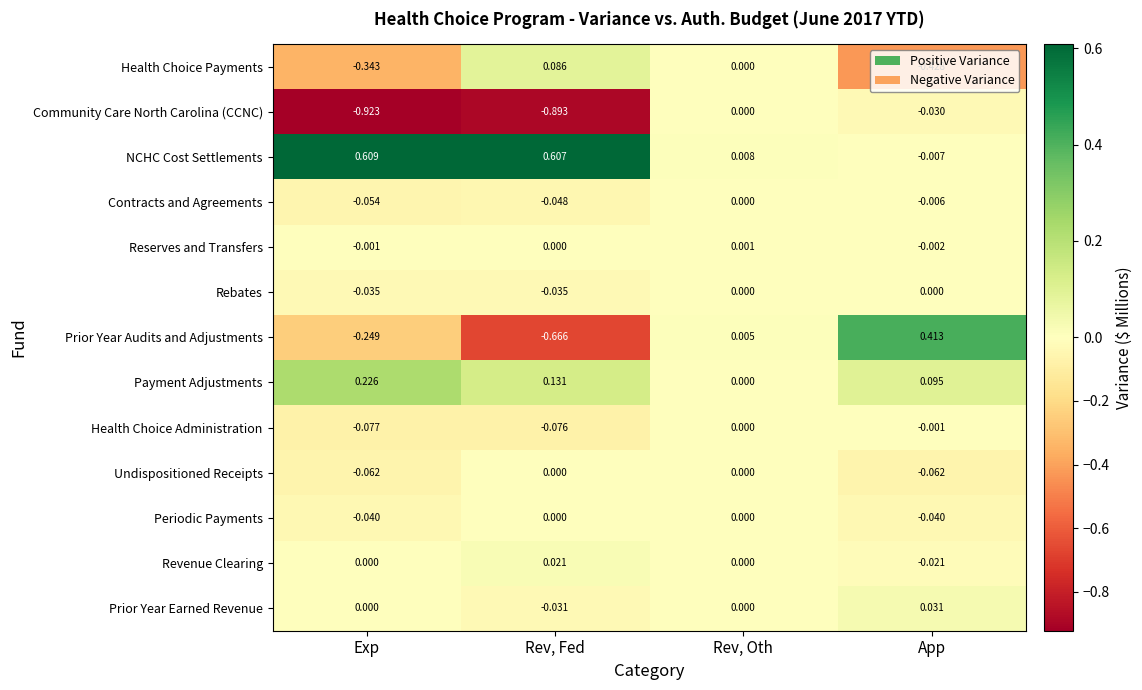

Between Exp and Rev, Fed, which series saw the biggest shift?

Health Choice Payments